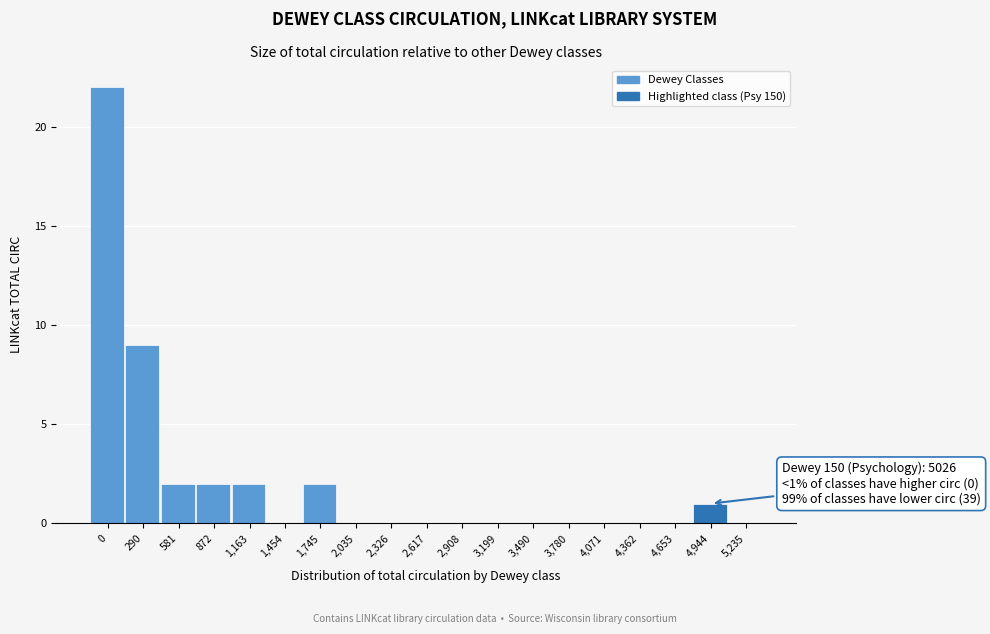

Reading left to right, list all the values displayed in this chart.

0=22	290=9	581=2	872=2	1,163=2	1,454=0	1,745=2	2,035=0	2,326=0	2,617=0	2,908=0	3,199=0	3,490=0	3,780=0	4,071=0	4,362=0	4,653=0	4,944=1	5,235=0